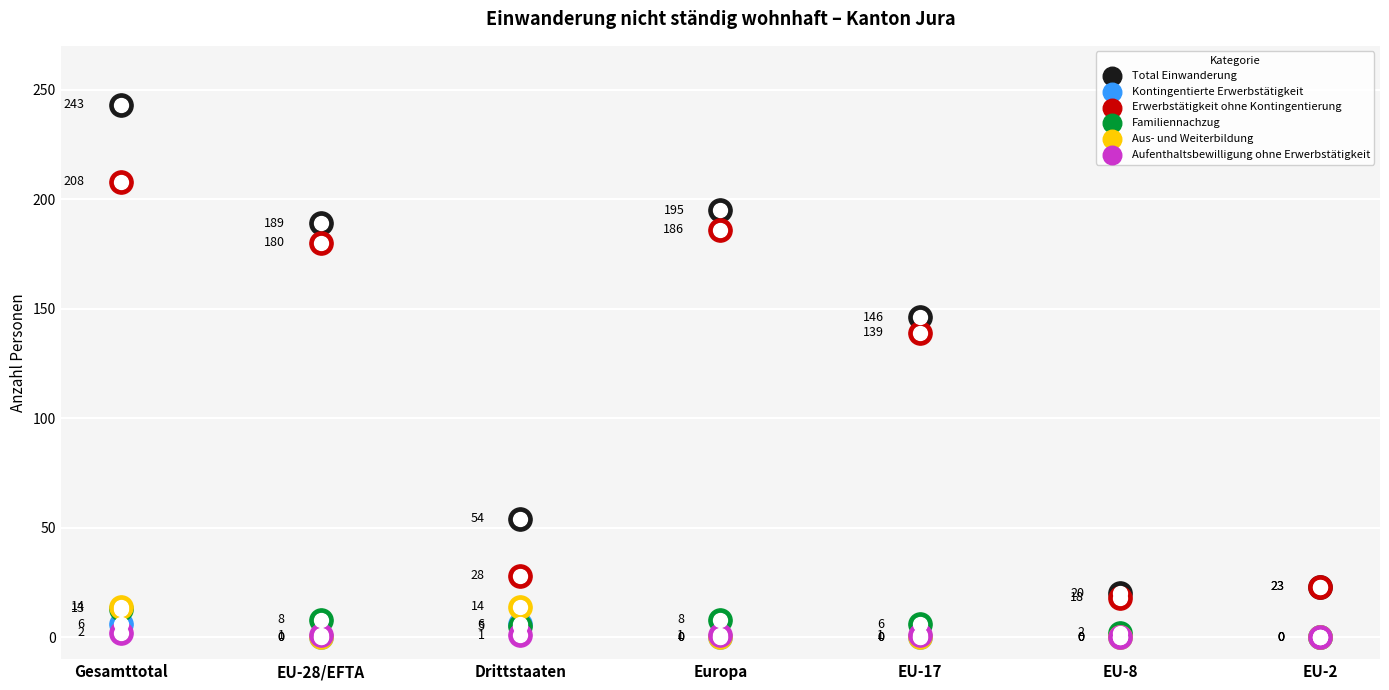

Which series reaches the maximum Y coordinate?

Total Einwanderung